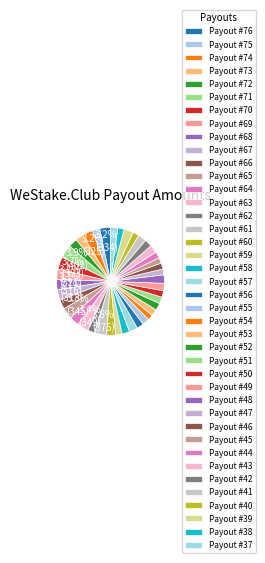

True or false: Payout #43 accounts for 1% of the total.

False